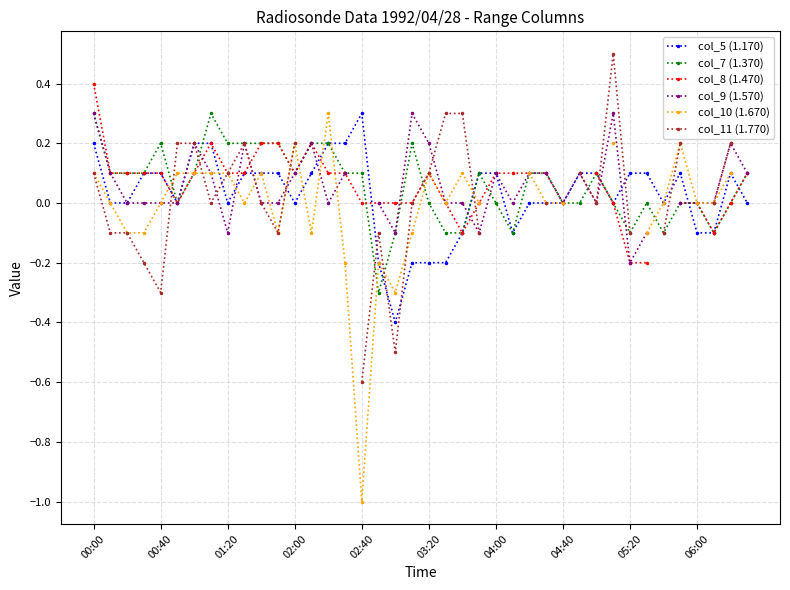

Which series has the largest range (max minus min)?

col_10 (1.670)